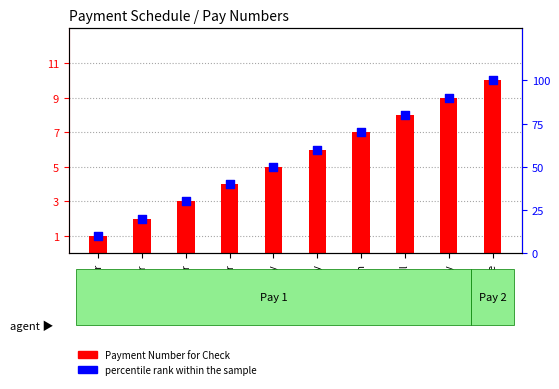

What is the total value across all series at November?

33